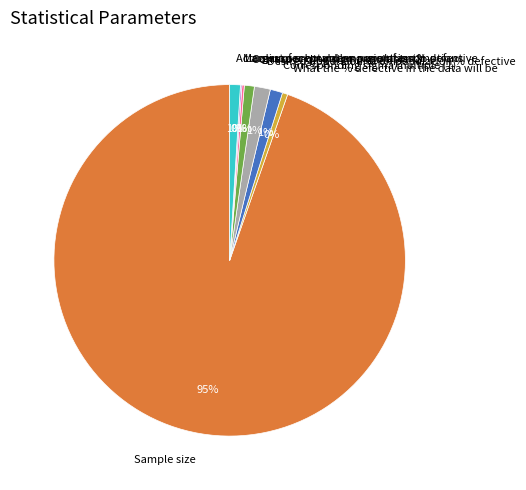

Which category accounts for the majority?

Sample size